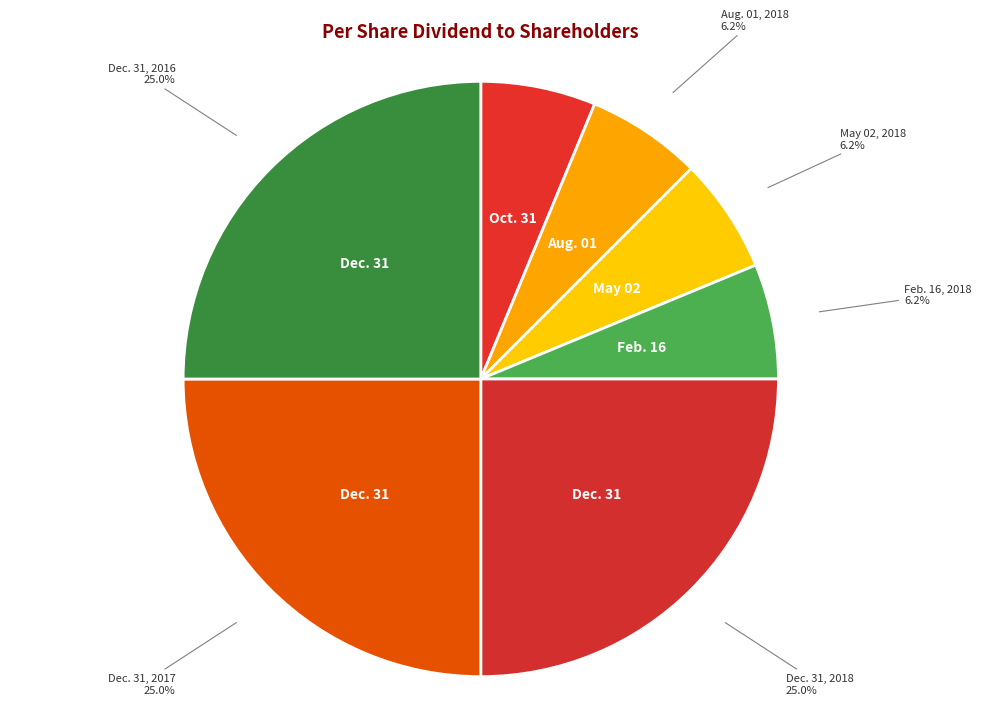

To the nearest percent, what is the difference between the largest and smallest slice percentages?

19%